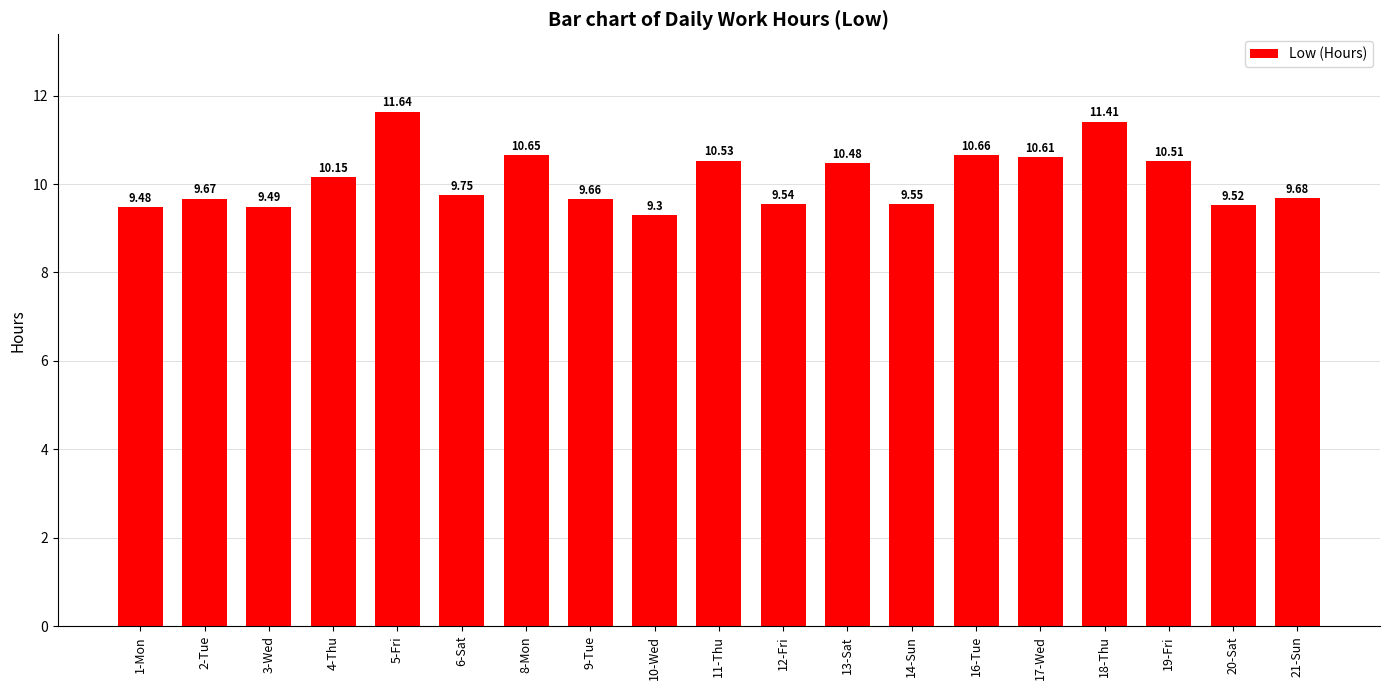

The chart shows a value of 16.2 at 6-Sat. True or false?

False